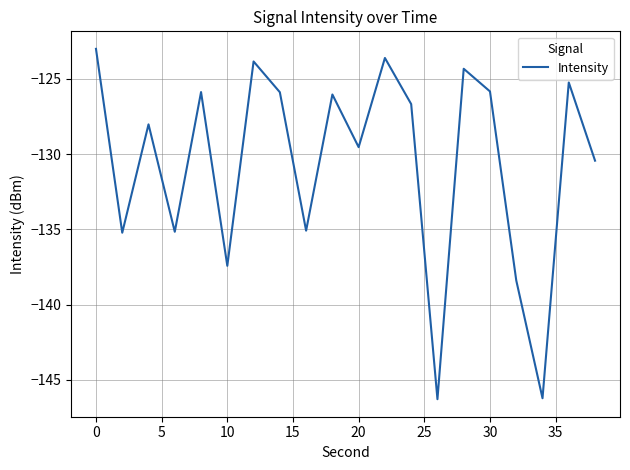

What is the difference between the maximum and minimum values?

23.3